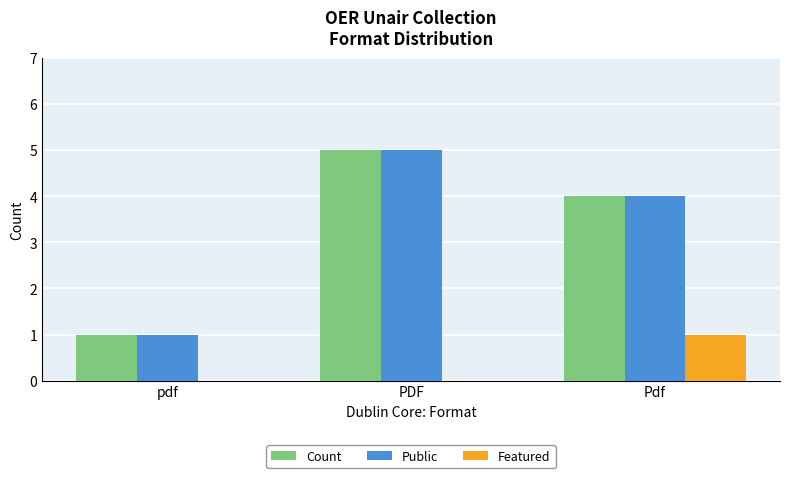

Where is Public nearest to the value 3?

Pdf